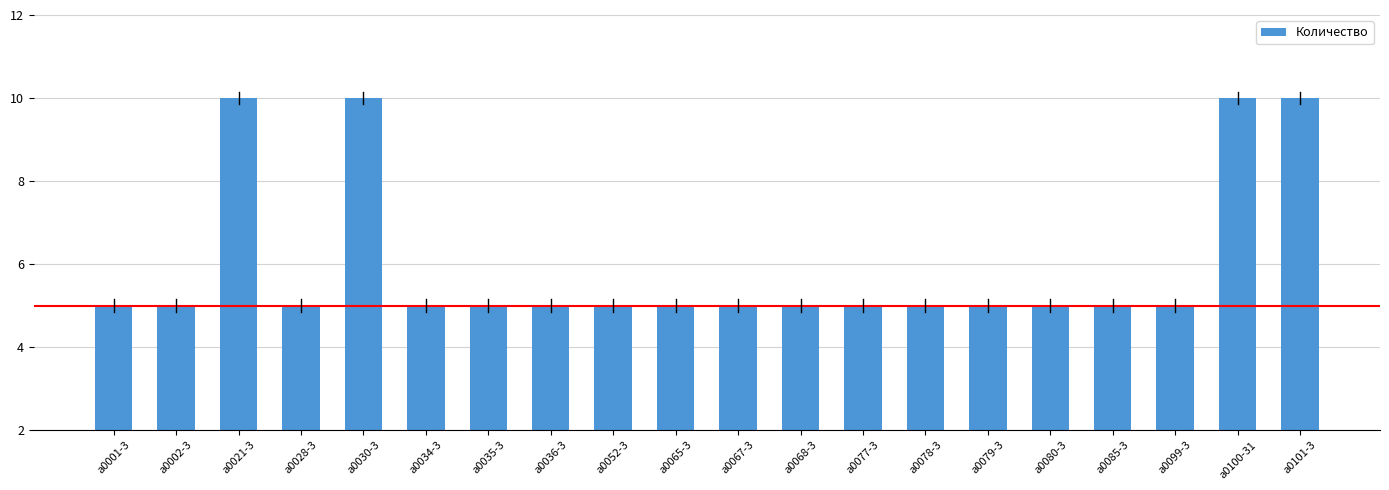

What is the sum of all values?

120